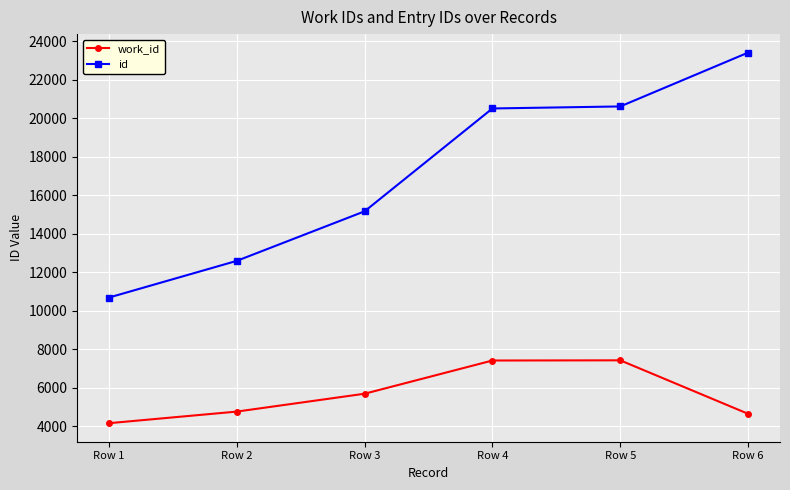

Is the value of id at Row 2 greater than the value of work_id at Row 3?

Yes